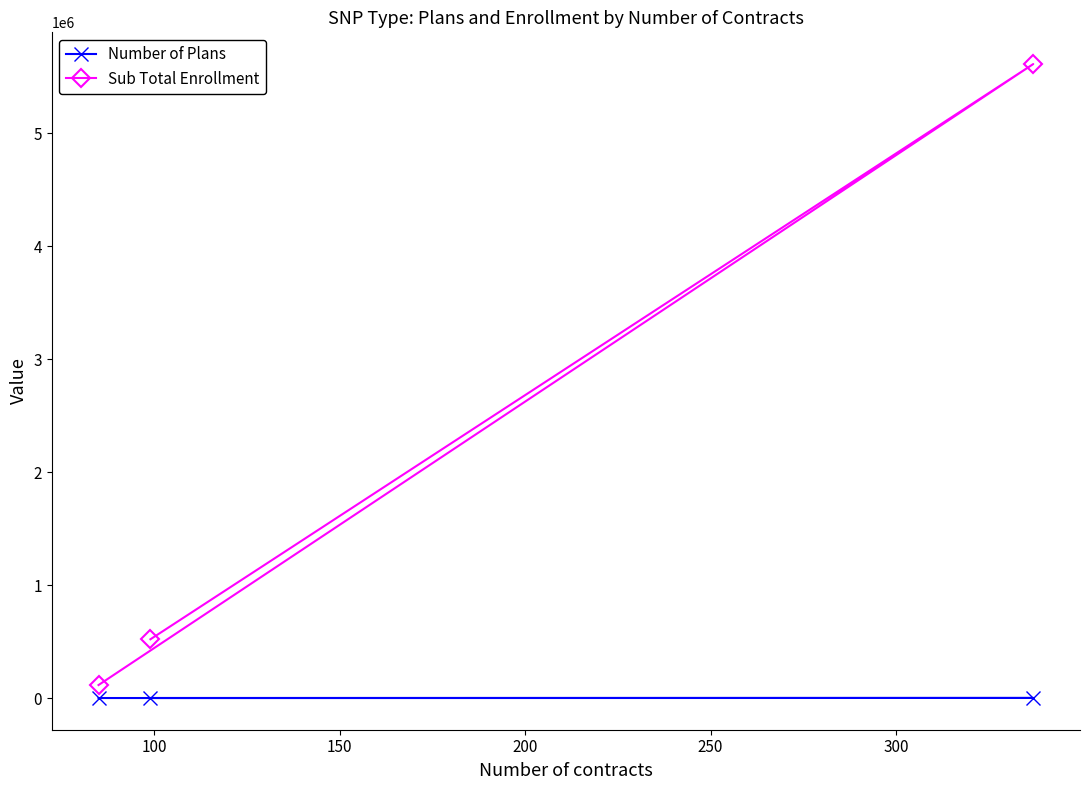

What are all the series names shown in the legend?

Number of Plans, Sub Total Enrollment